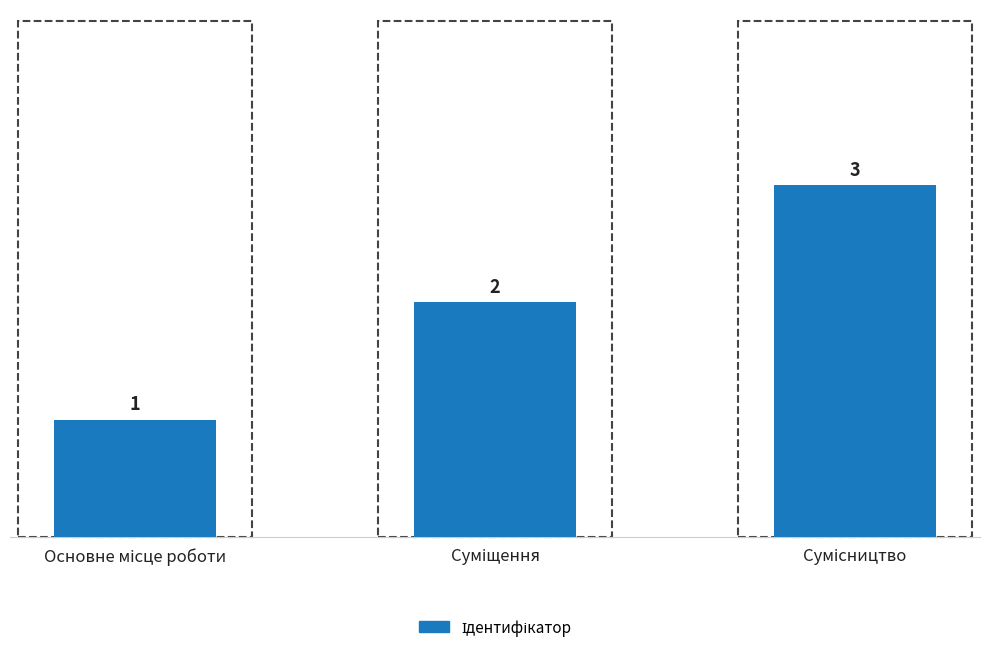

What is the value of the 2nd bar from the left?

2